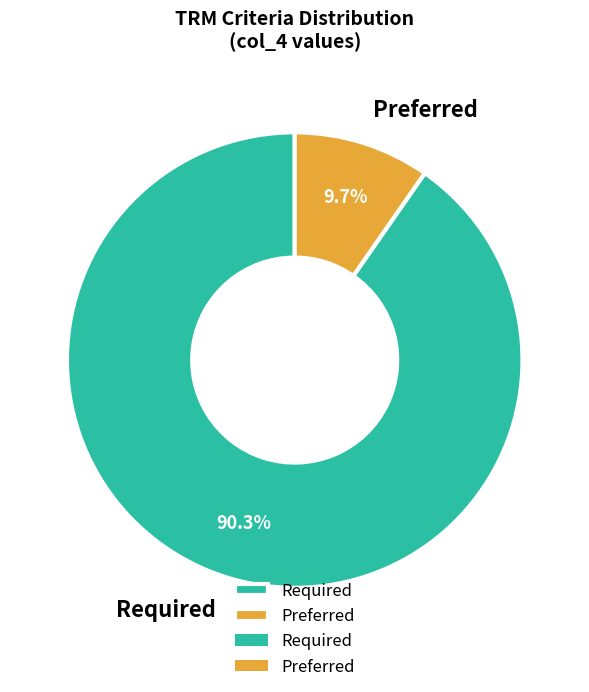

To the nearest percent, what portion does Required represent?

90%